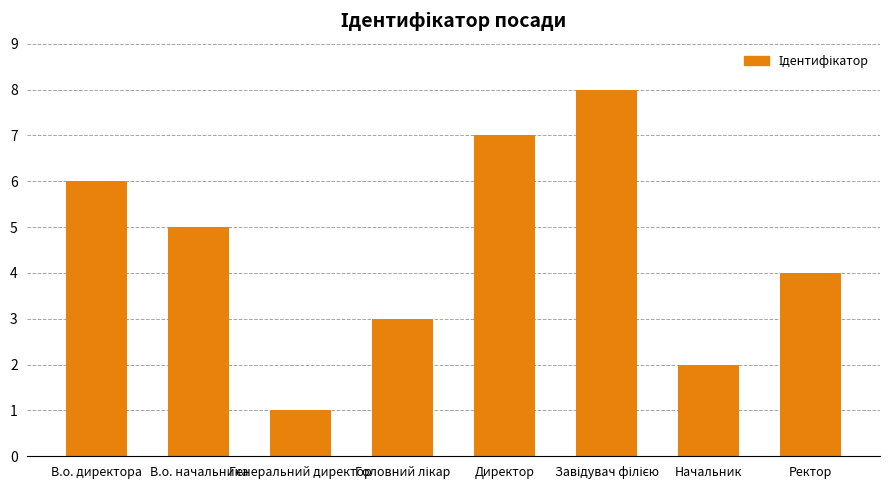

What position from the left is Директор?

5